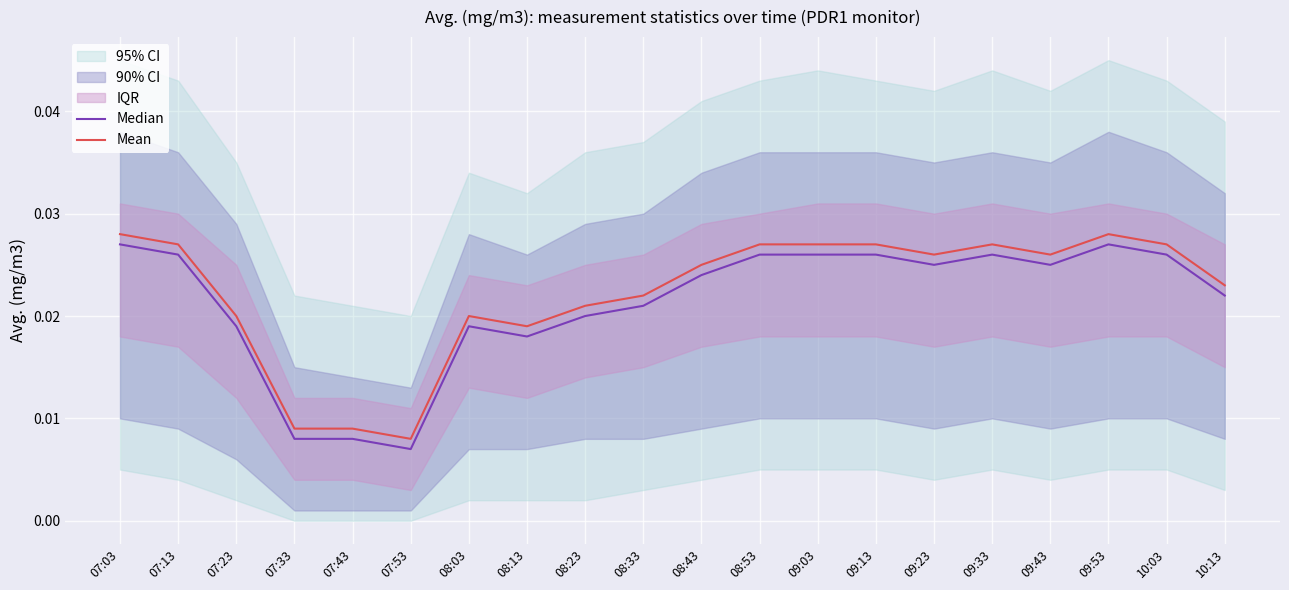

Rank the series by their maximum value, from highest to lowest.

Mean, Median